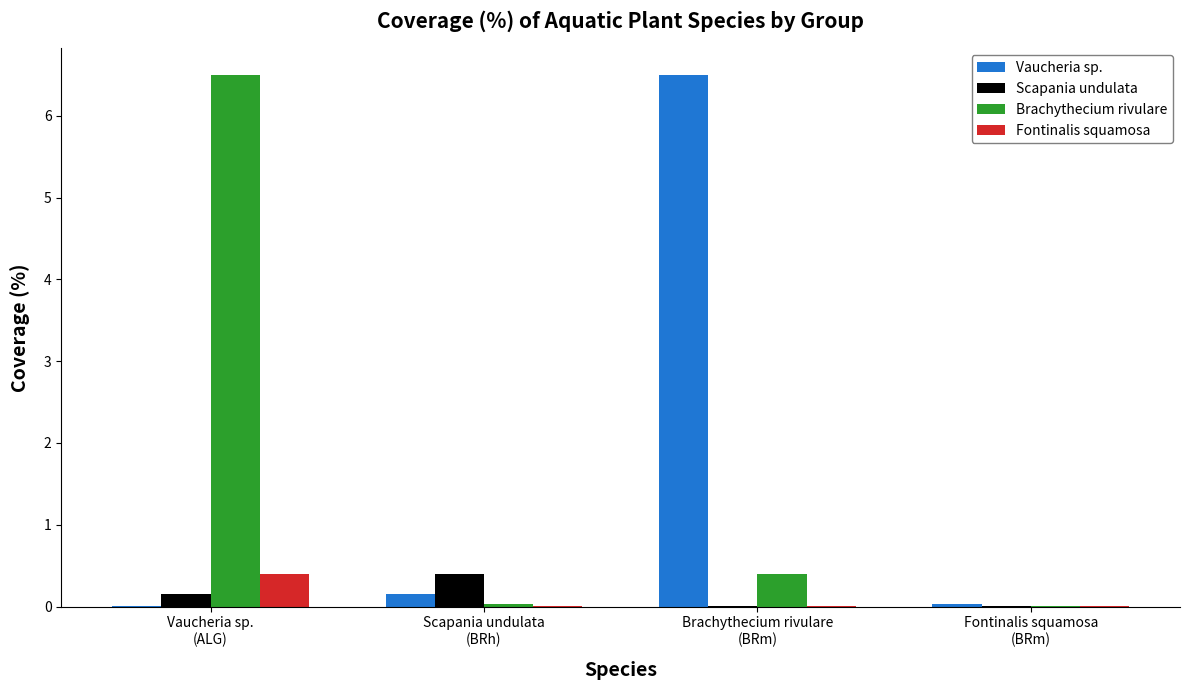

What is the greatest value displayed?

6.5